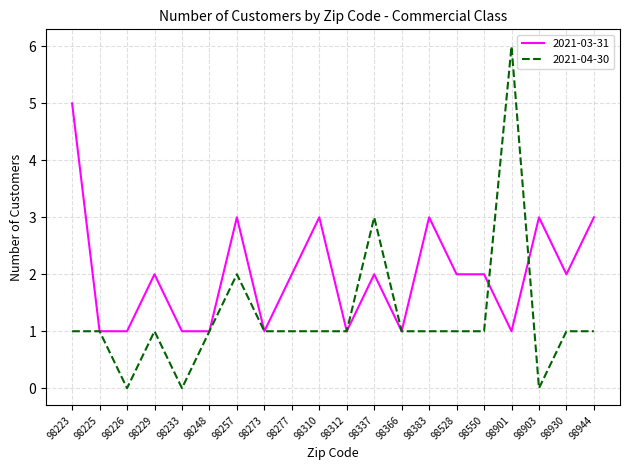

Which series has the widest spread of values?

2021-04-30